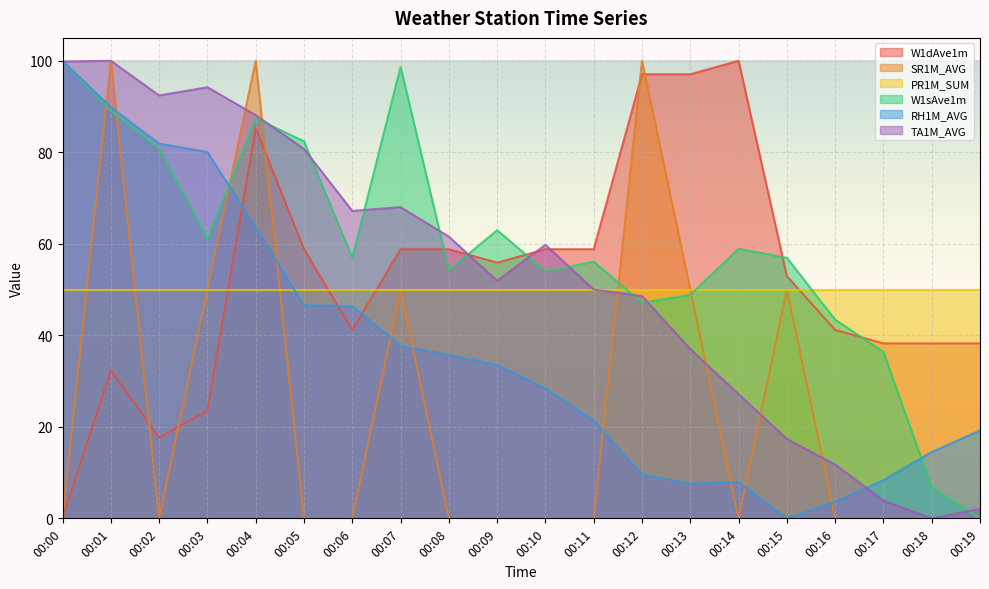

What value does the RH1M_AVG series have at 00:03?

80.1